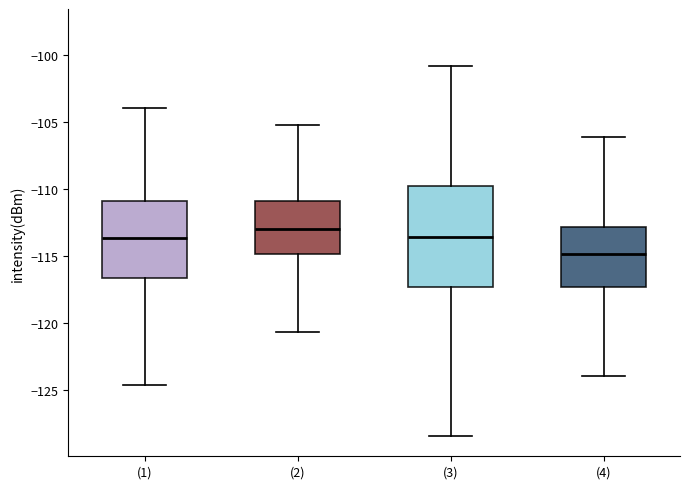

Reading left to right, read every box against the y-axis: the position of its median line, the range the box covers, and the ends of its whiskers. The values are not printed on the chart, so give them approximately, as read against the axis.

(1): median -113.5, box -116.5 to -111.0, whiskers -124.5 to -104.0
(2): median -113.0, box -115.0 to -111.0, whiskers -120.5 to -105.5
(3): median -113.5, box -117.5 to -109.5, whiskers -128.5 to -101.0
(4): median -115.0, box -117.5 to -113.0, whiskers -124.0 to -106.0